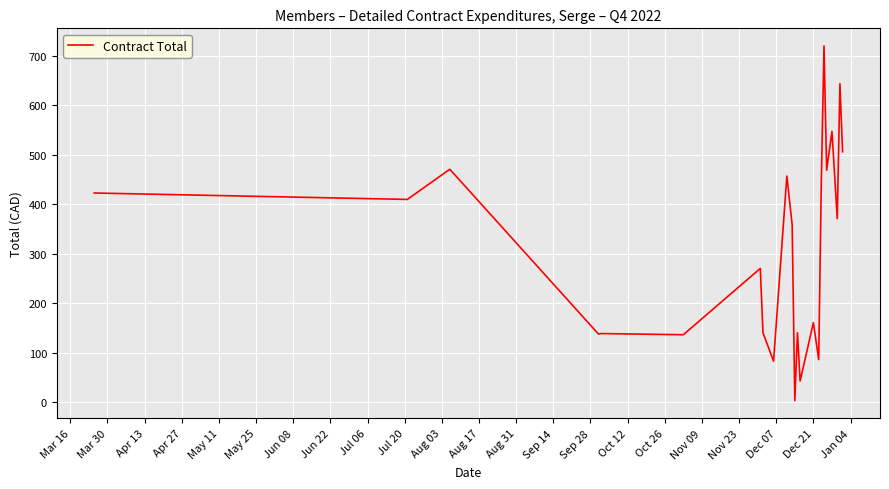

What is the greatest value displayed?

720.0